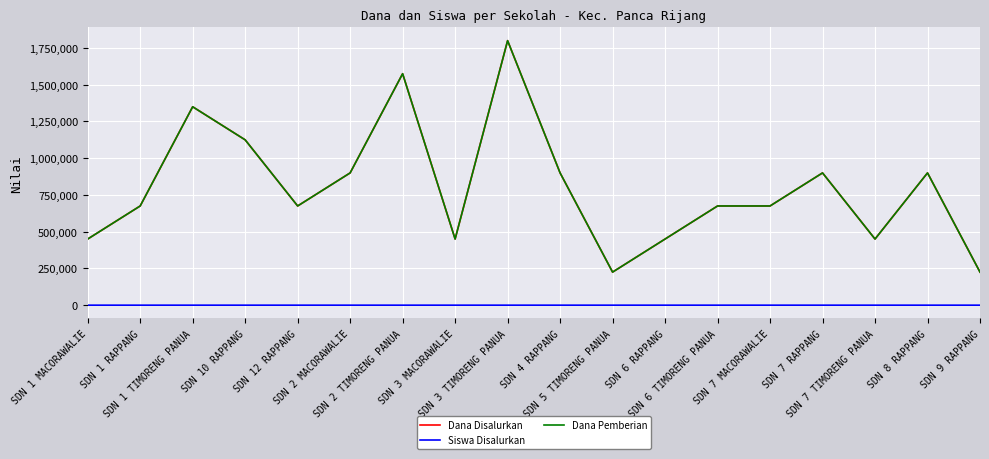

How many lines are shown in the chart?

3